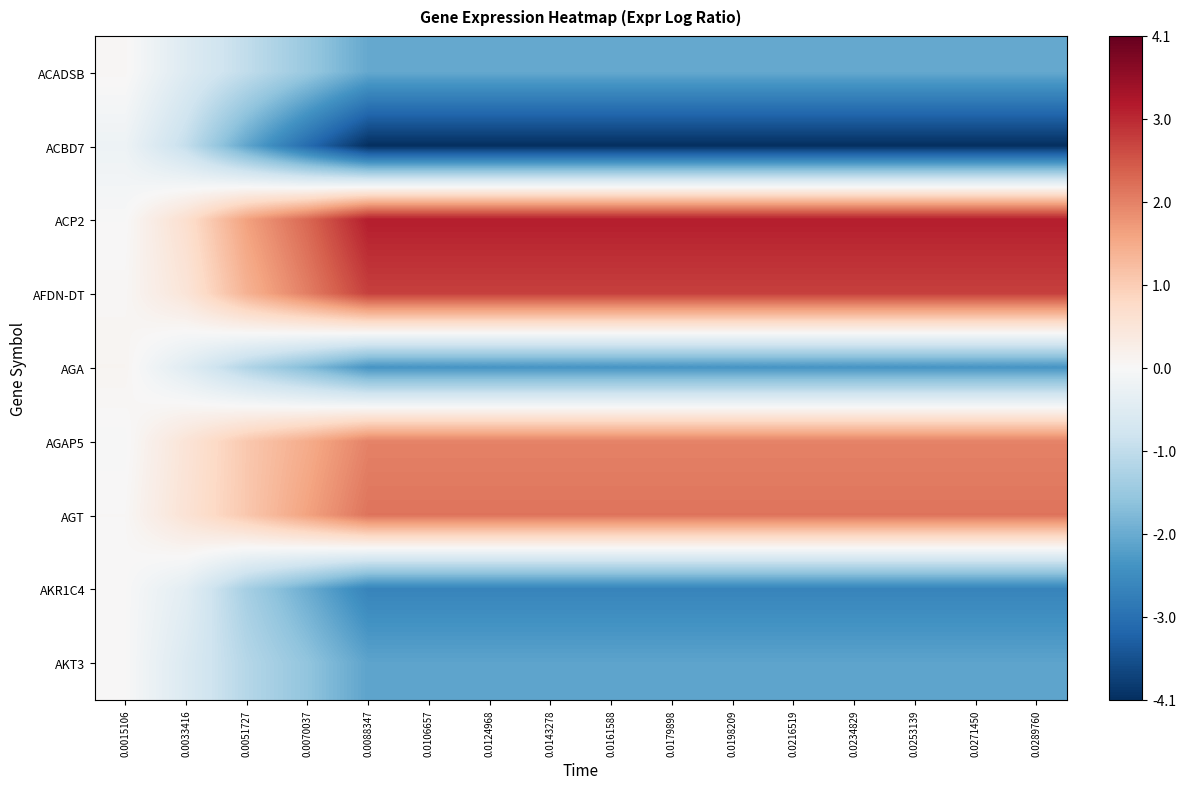

Which series has the widest spread of values?

ACBD7